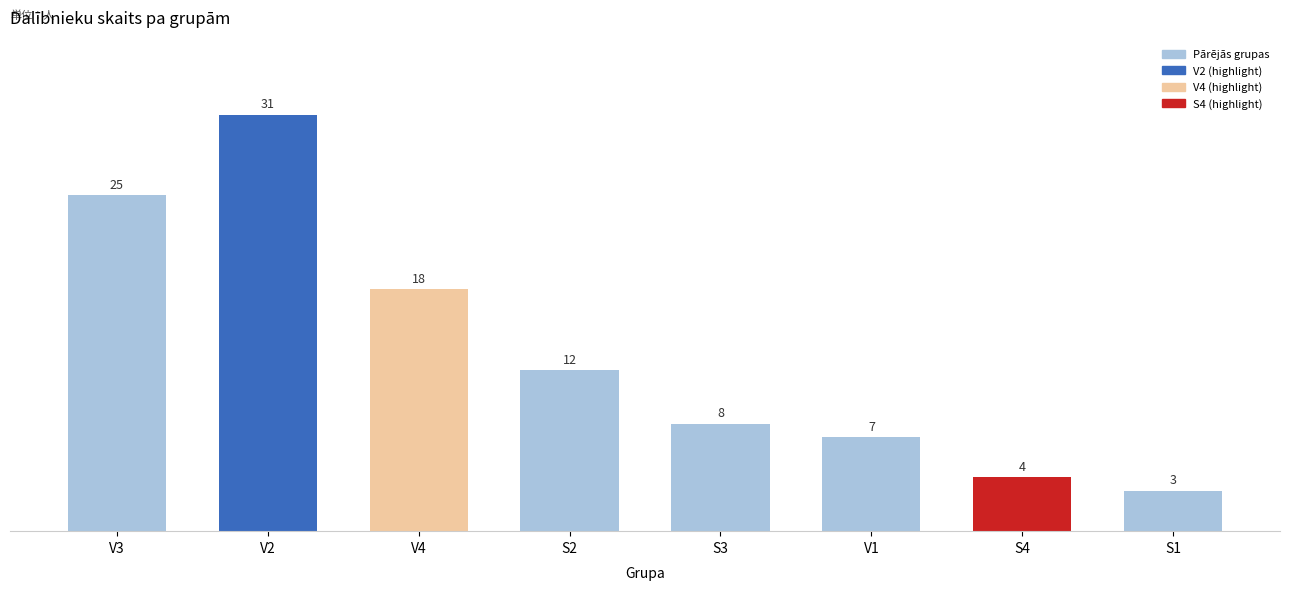

Which has a higher value, S3 or V2?

V2